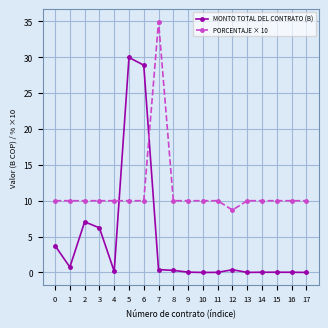

List the series in order of their peak value, highest first.

PORCENTAJE × 10, MONTO TOTAL DEL CONTRATO (B)